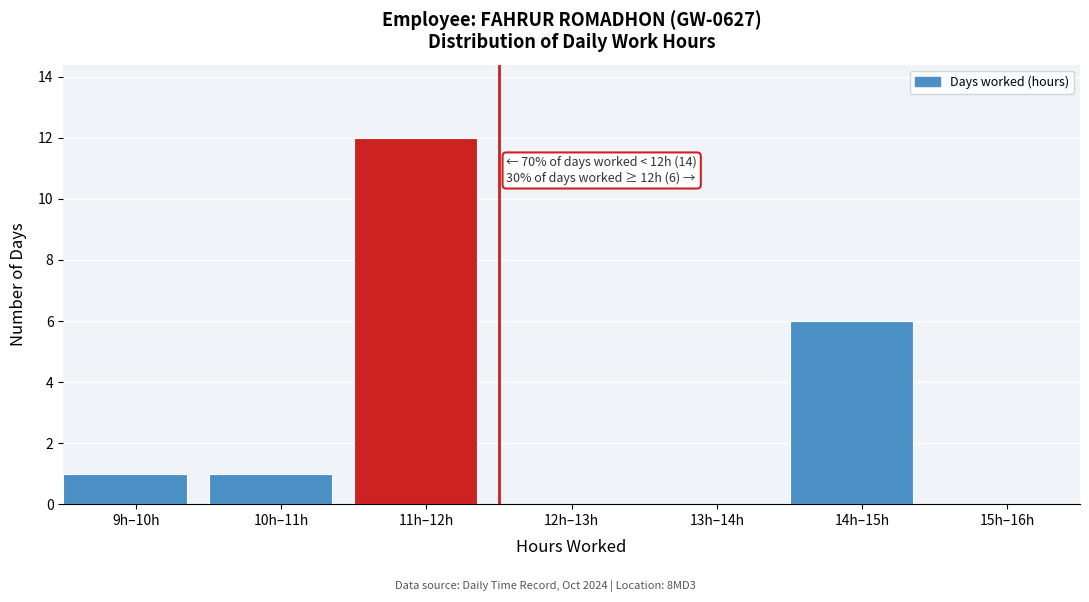

Reading right to left, extract all data points from this chart.

15h–16h=0	14h–15h=6	13h–14h=0	12h–13h=0	11h–12h=12	10h–11h=1	9h–10h=1